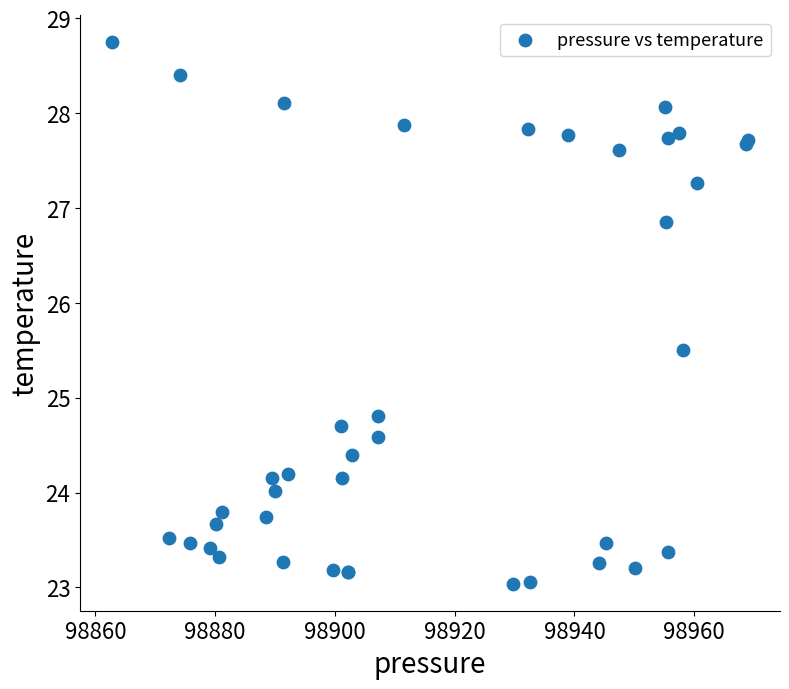

What Y value in the scatter plot is closest to 25?

24.8